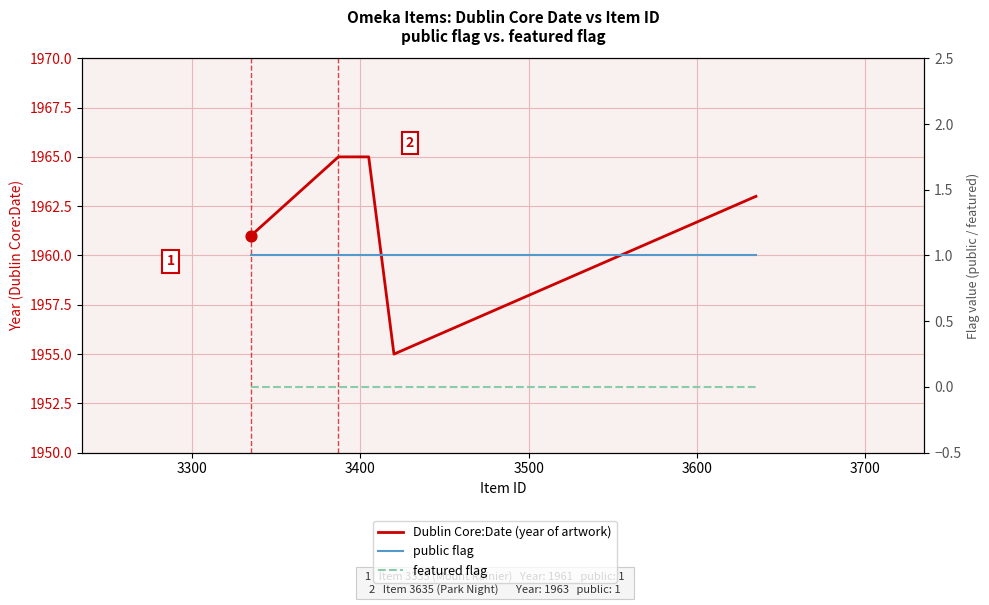

Which series has the largest total across all categories?

Dublin Core:Date (year of artwork)